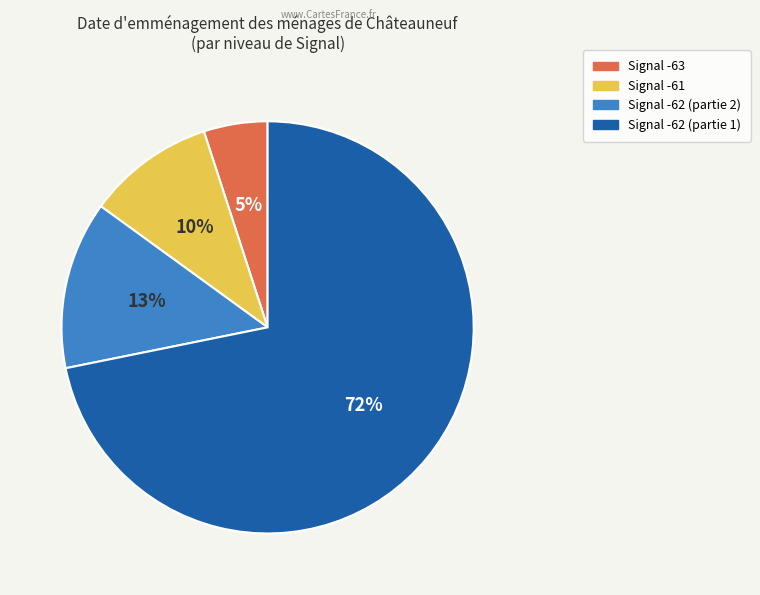

Does any single category account for the majority?

Yes